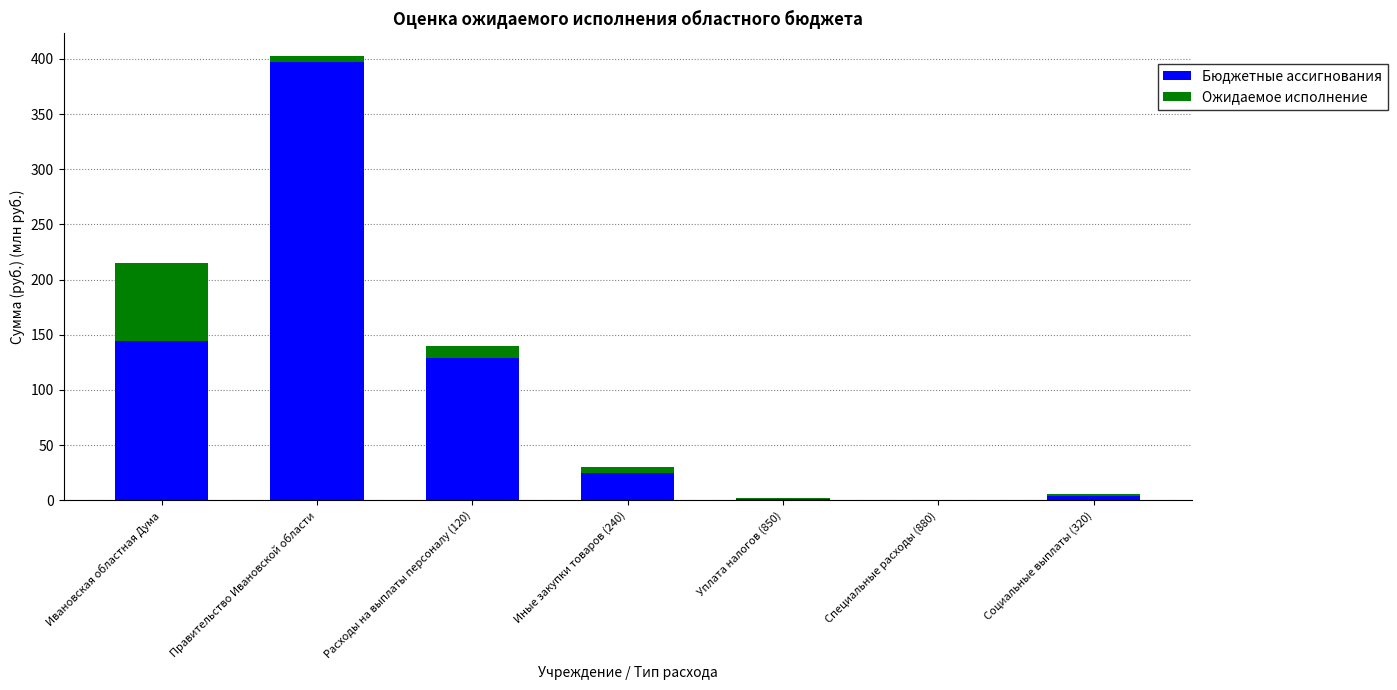

The Бюджетные ассигнования series shows 24.5 at Иные закупки товаров (240). True or false?

True